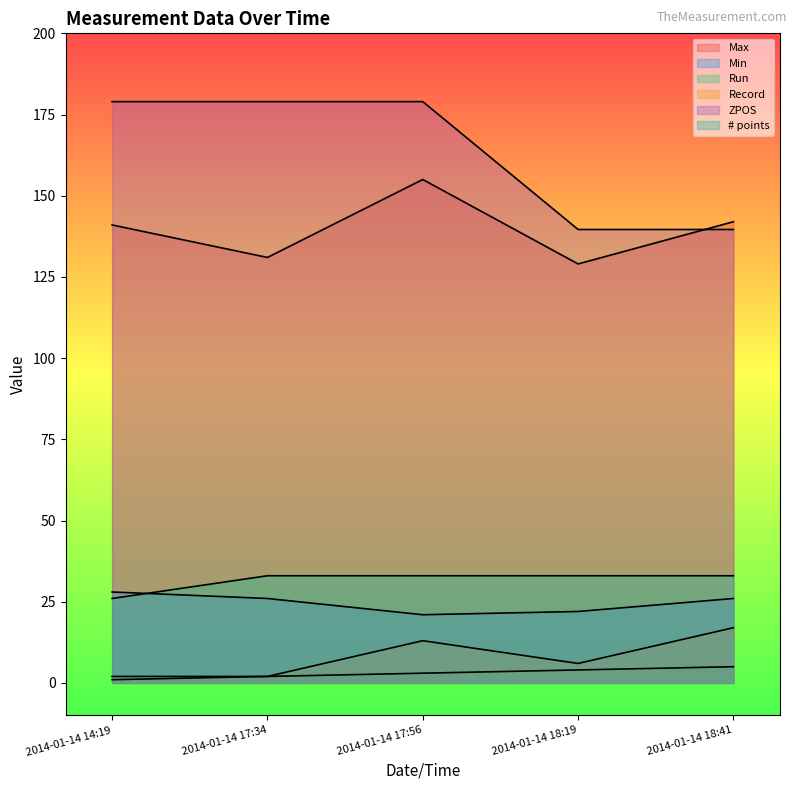

What is the difference between the second highest and second lowest values in the ZPOS series?

39.4